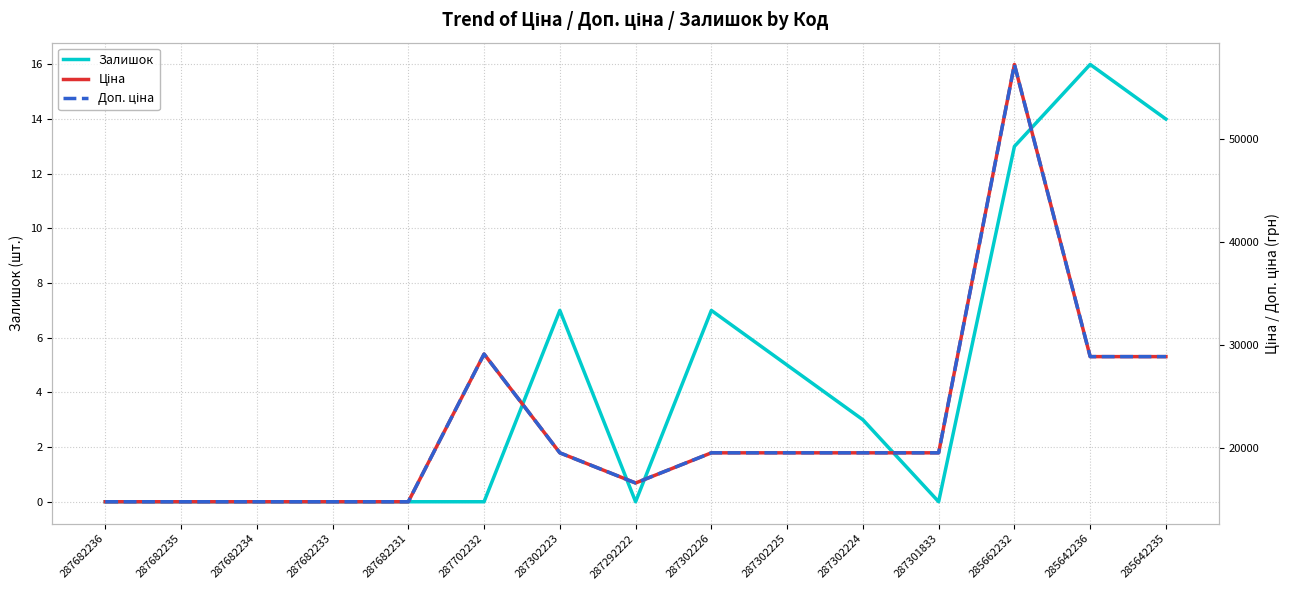

What is the label of the 6th point from the left?

287702232